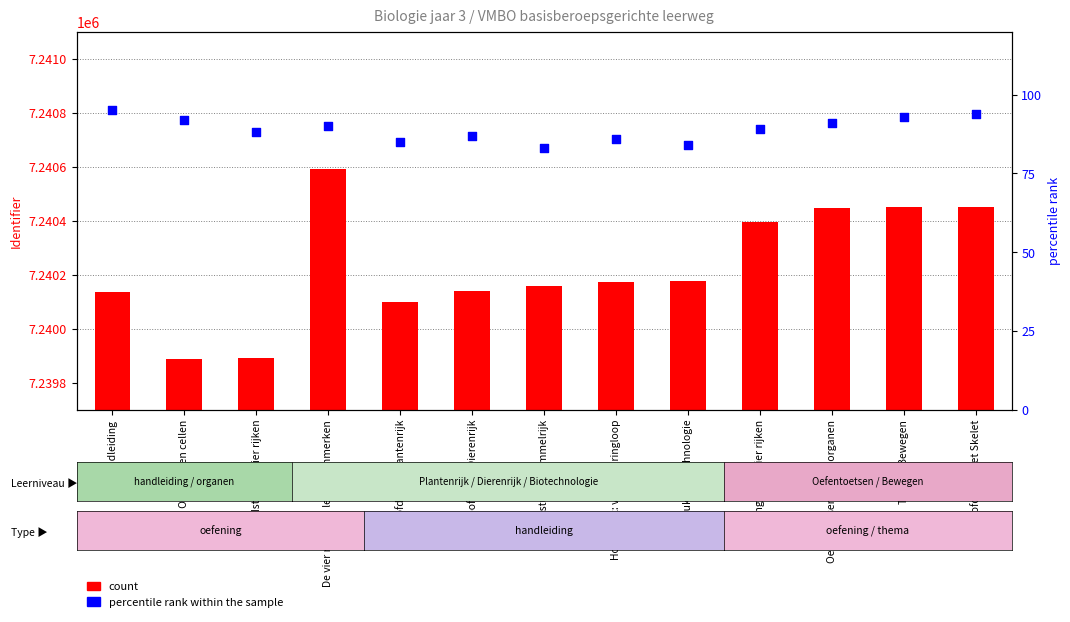

Which series has the widest spread of Y values?

count